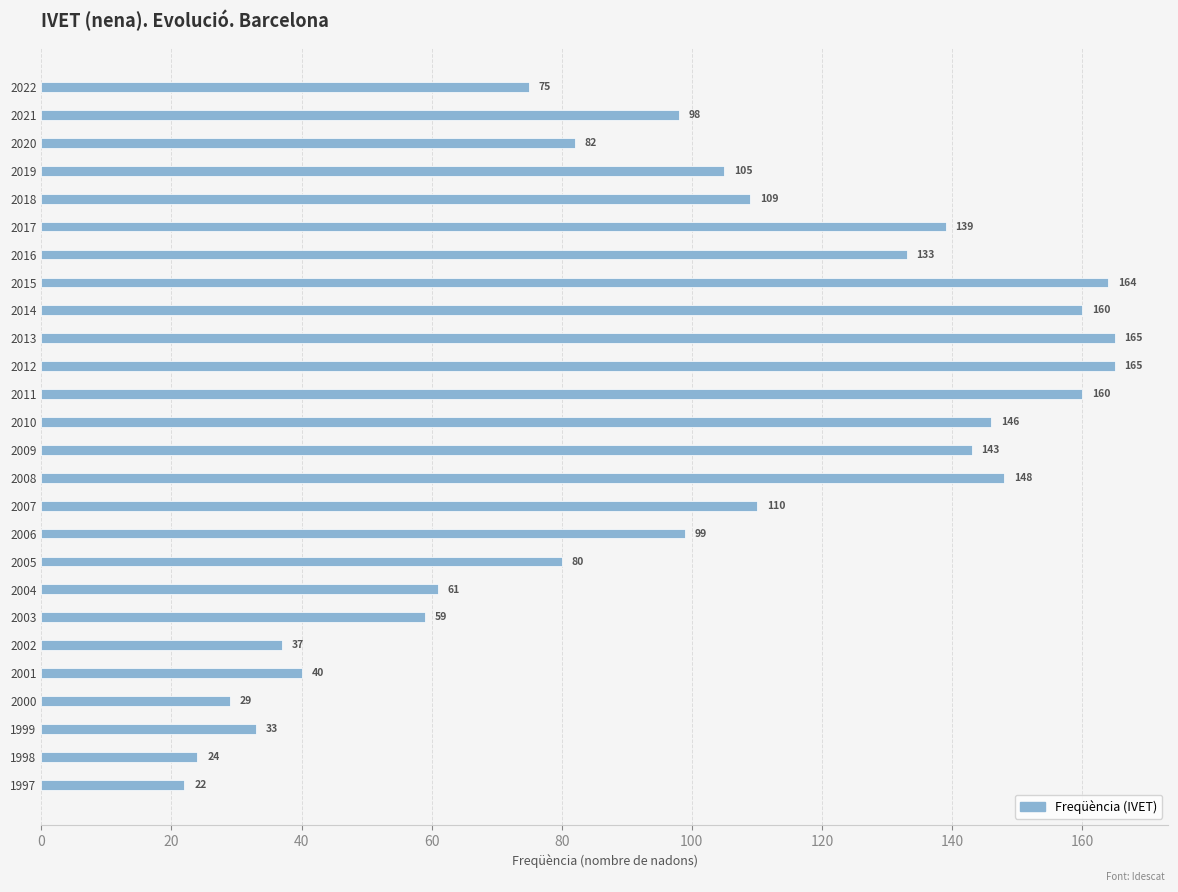

What is the average value?

99